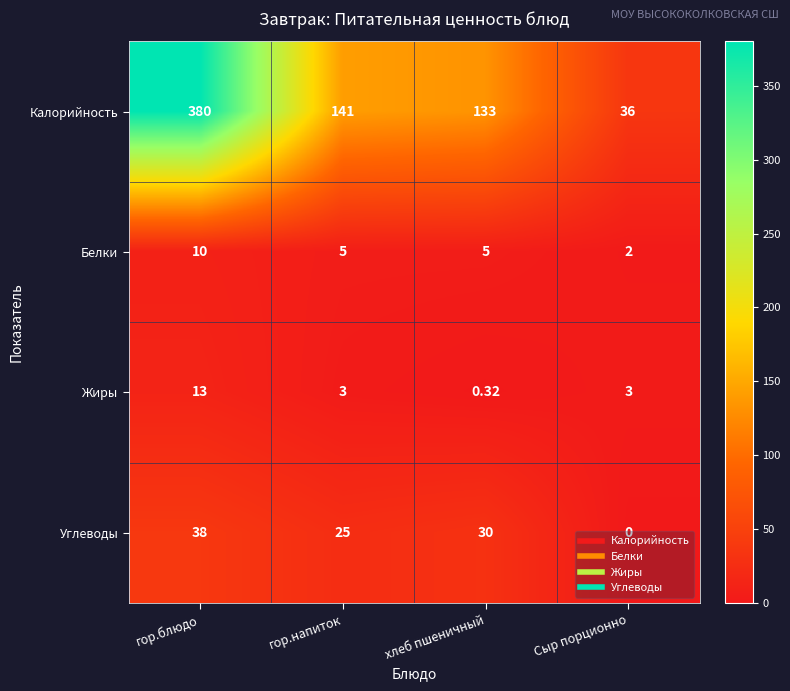

At which label does Углеводы reach its minimum?

Сыр порционно